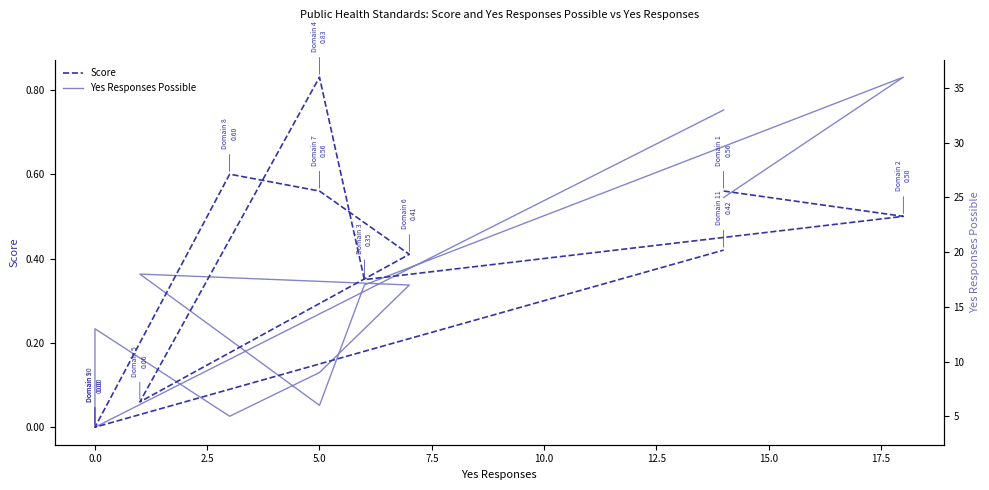

How many lines are shown in the chart?

2